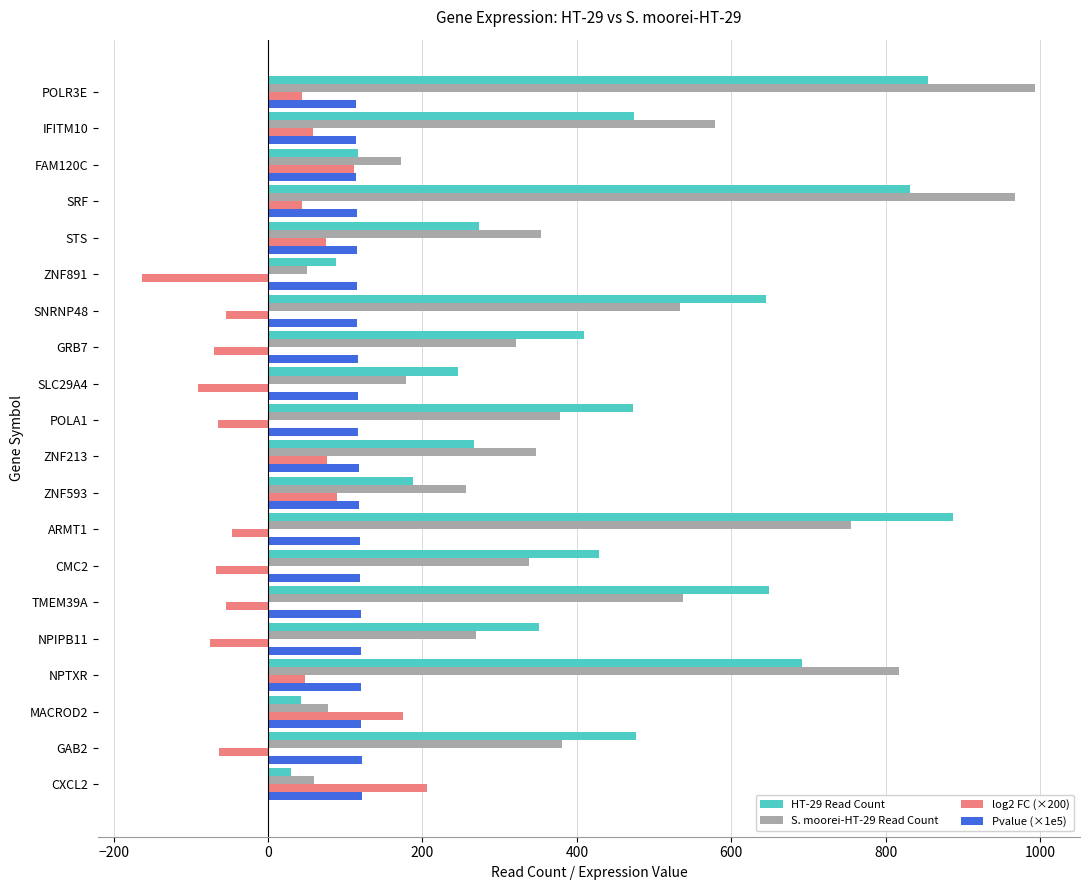

What is the difference between the maximum and minimum values in the S. moorei-HT-29 Read Count series?

944.0